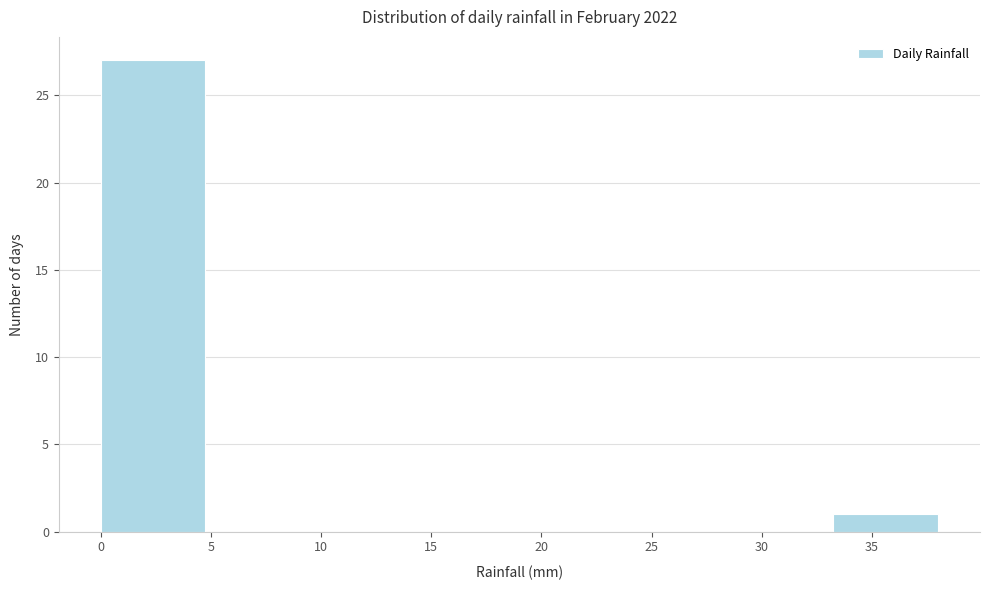

Over which range of the x-axis is the bar tallest?

0.00 to 4.75